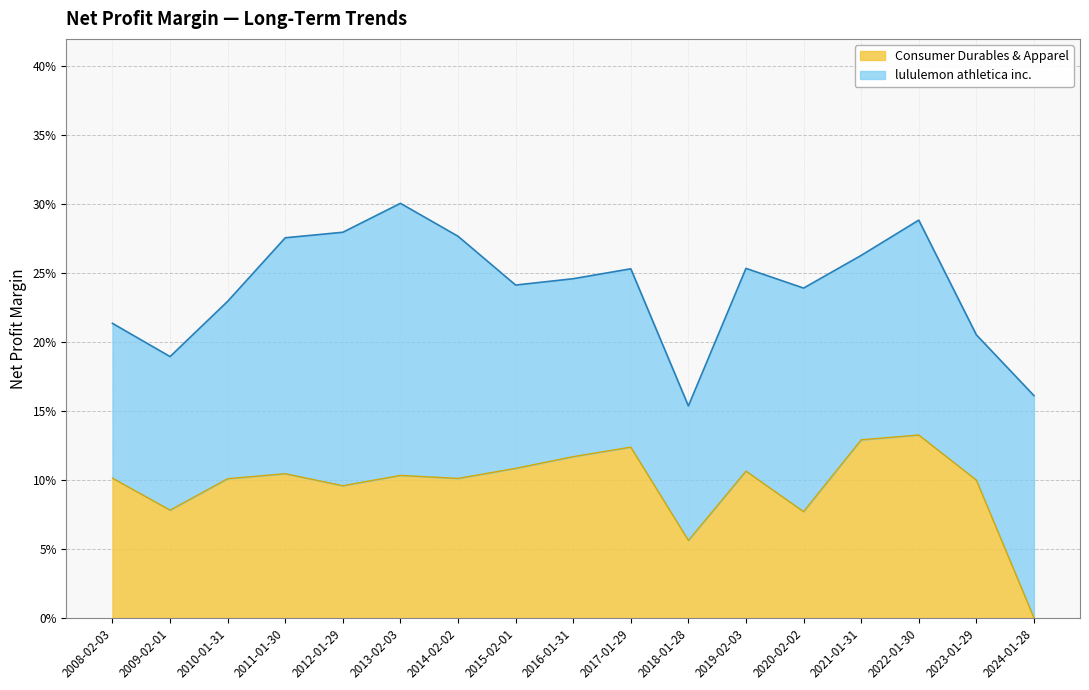

What is the value of the 2nd point from the left?

0.1